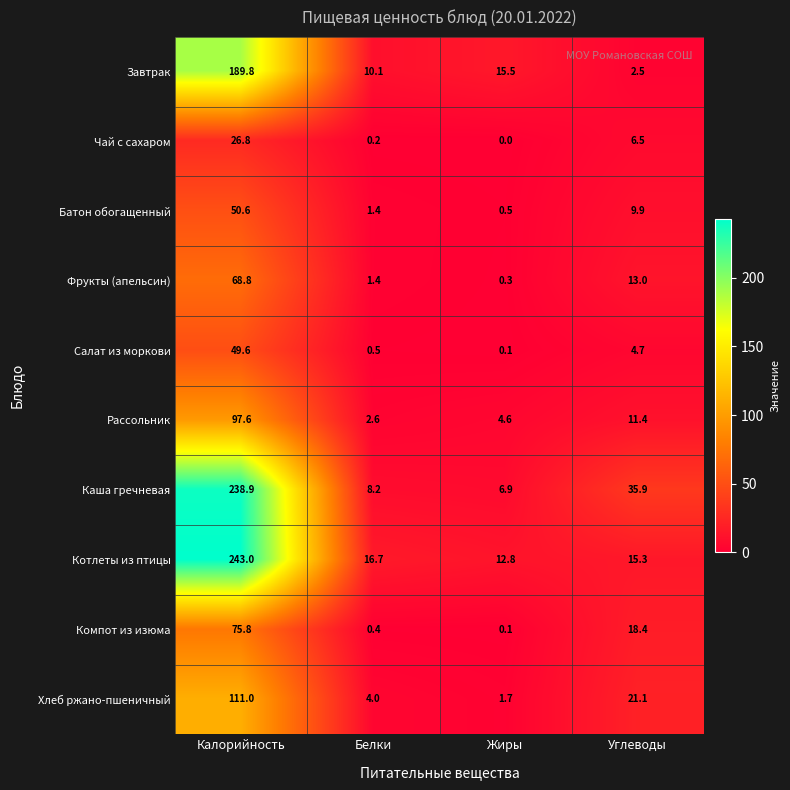

The Рассольник series shows 19.8 at Углеводы. True or false?

False